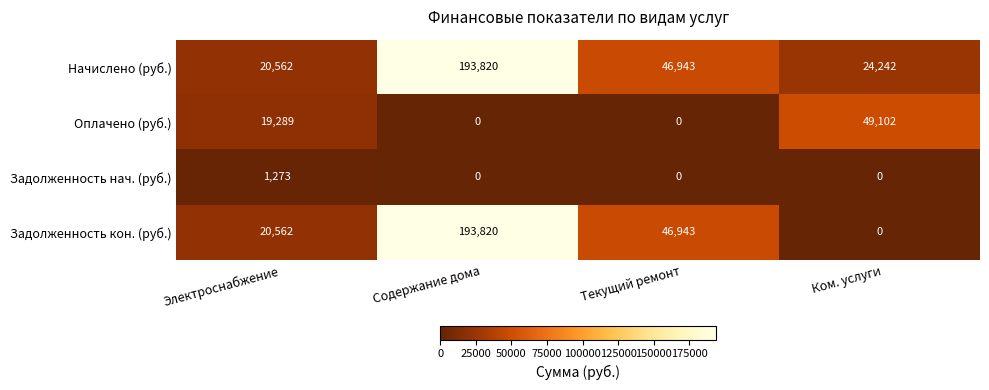

What is the total value across all series at Ком. услуги?

73344